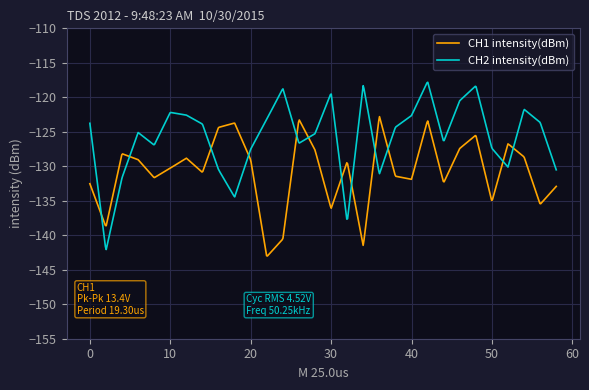

How many intersections are there between CH1 intensity(dBm) and CH2 intensity(dBm)?

12